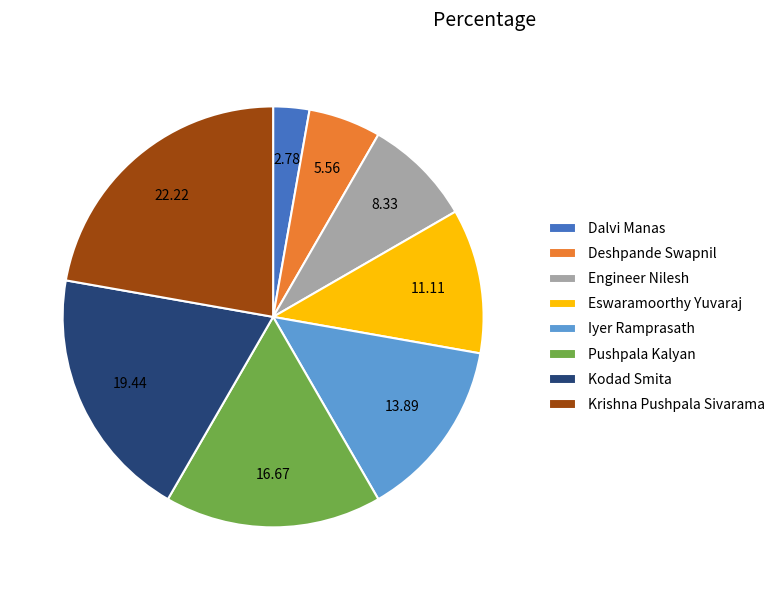

How many segments does this pie chart have?

8